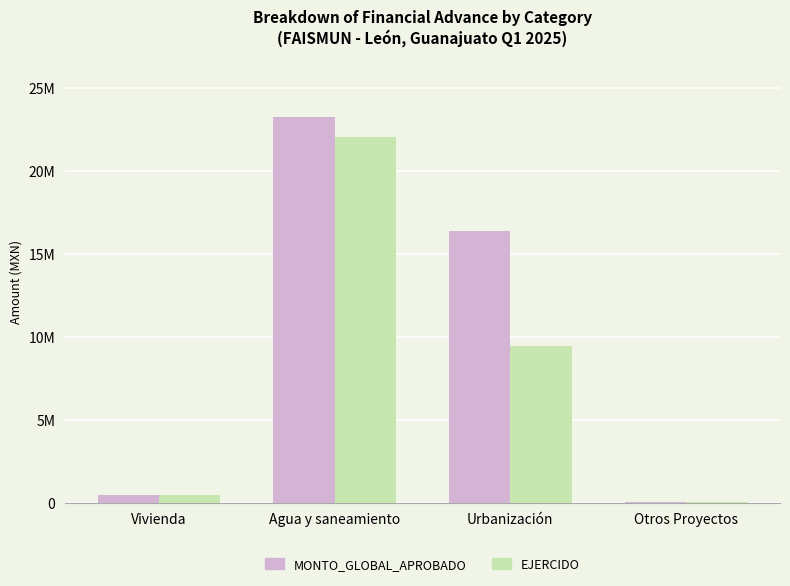

List the series in order of their peak value, lowest first.

EJERCIDO, MONTO_GLOBAL_APROBADO